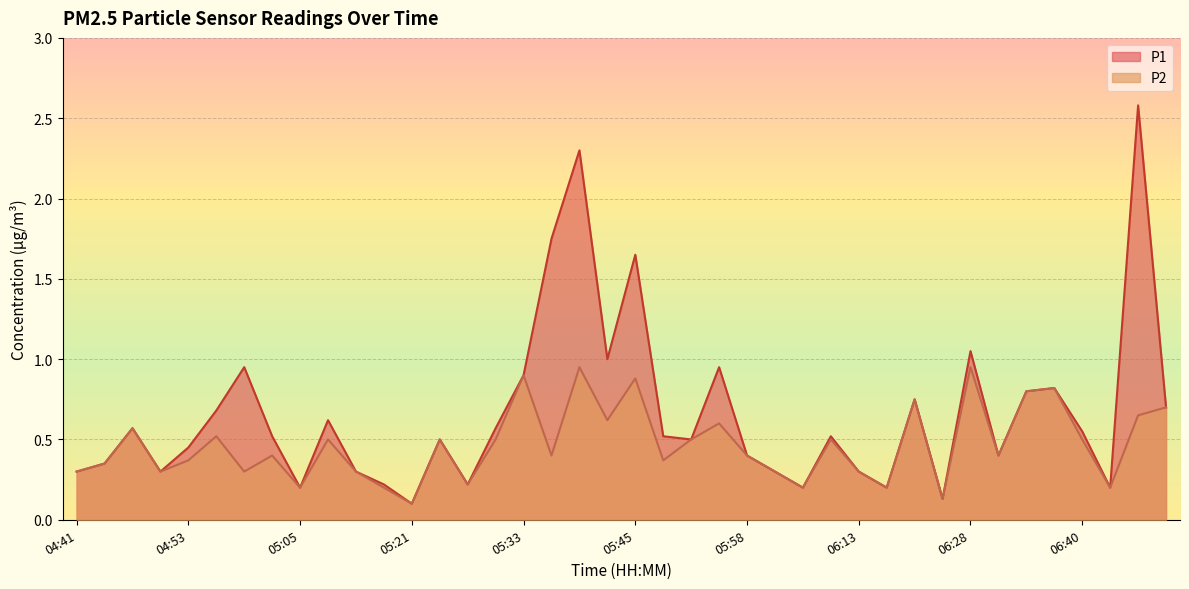

Rank the categories by P2 value from lowest to highest.

05:21, 06:25, 05:05, 05:15, 06:04, 06:19, 06:43, 05:27, 04:41, 04:50, 04:59, 05:11, 06:01, 06:13, 04:44, 04:53, 05:48, 05:02, 05:36, 05:58, 06:31, 05:08, 05:24, 05:30, 05:51, 06:07, 06:40, 04:56, 04:47, 05:55, 05:42, 06:47, 06:50, 06:22, 06:34, 06:37, 05:45, 05:33, 05:39, 06:28